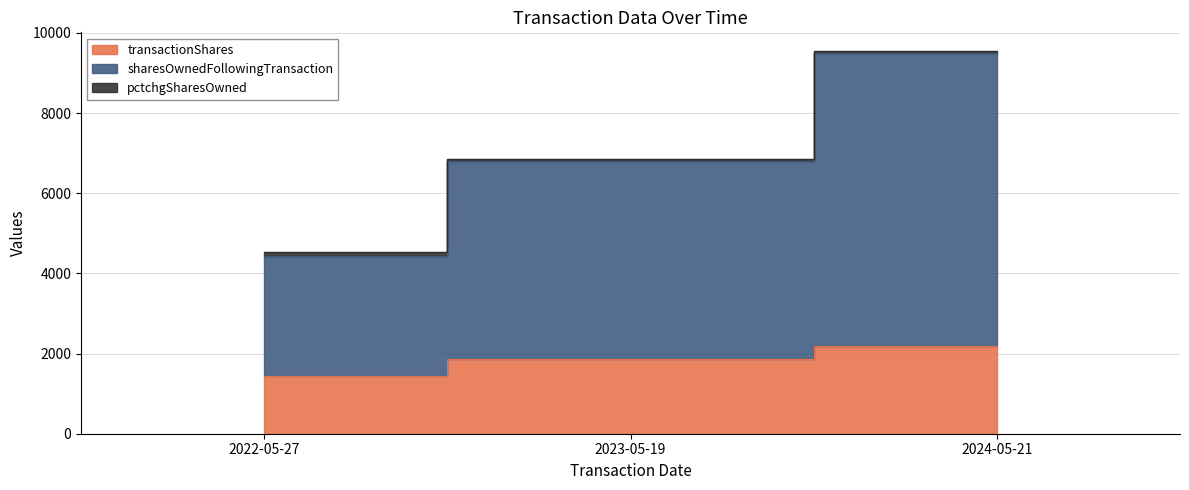

How many lines are shown in the chart?

3